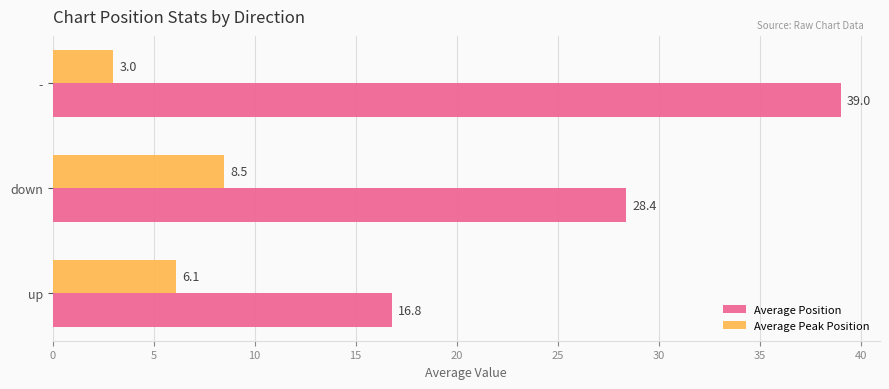

Which series has the largest range (max minus min)?

Average Position